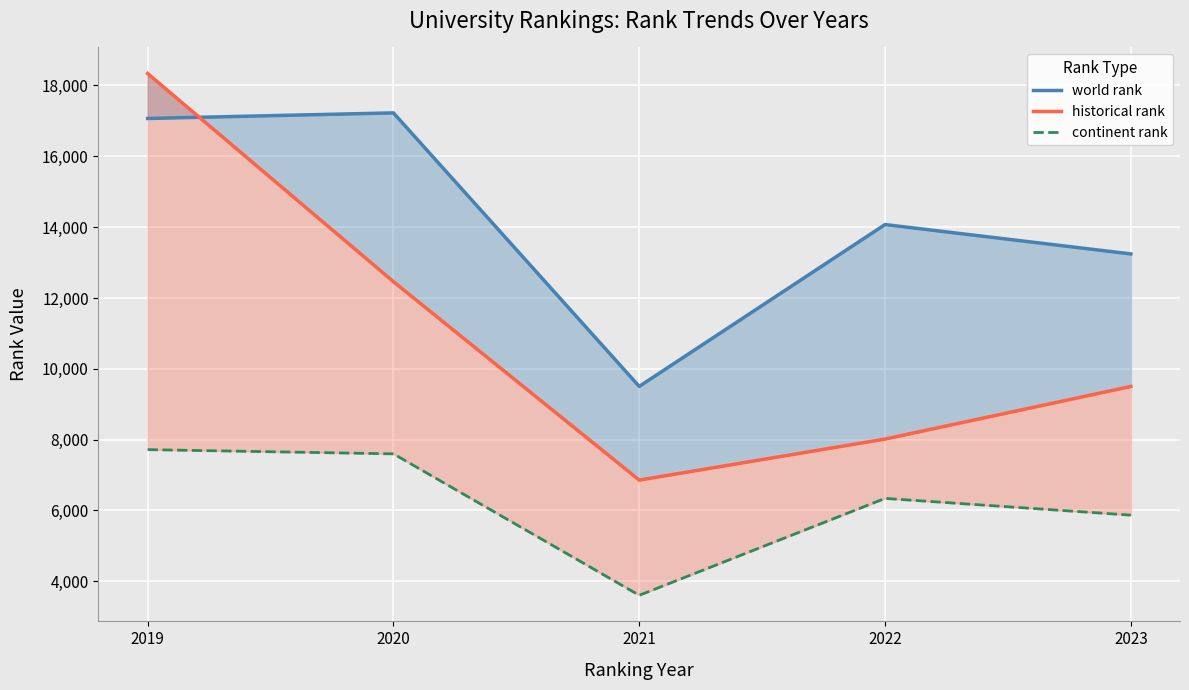

Is the value of world rank at 2022 greater than the value of continent rank at 2021?

Yes